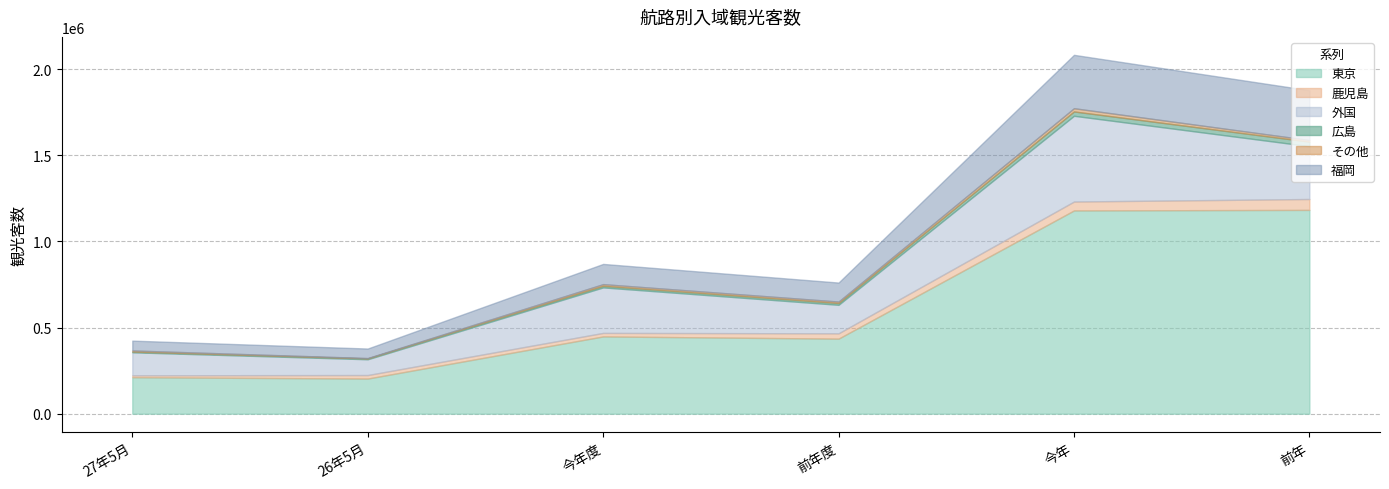

The value of その他 at 前年度 is 8500. True or false?

True